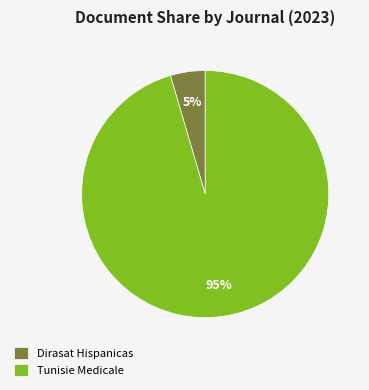

To the nearest percent, what is the combined percentage of Tunisie Medicale and Dirasat Hispanicas?

100%